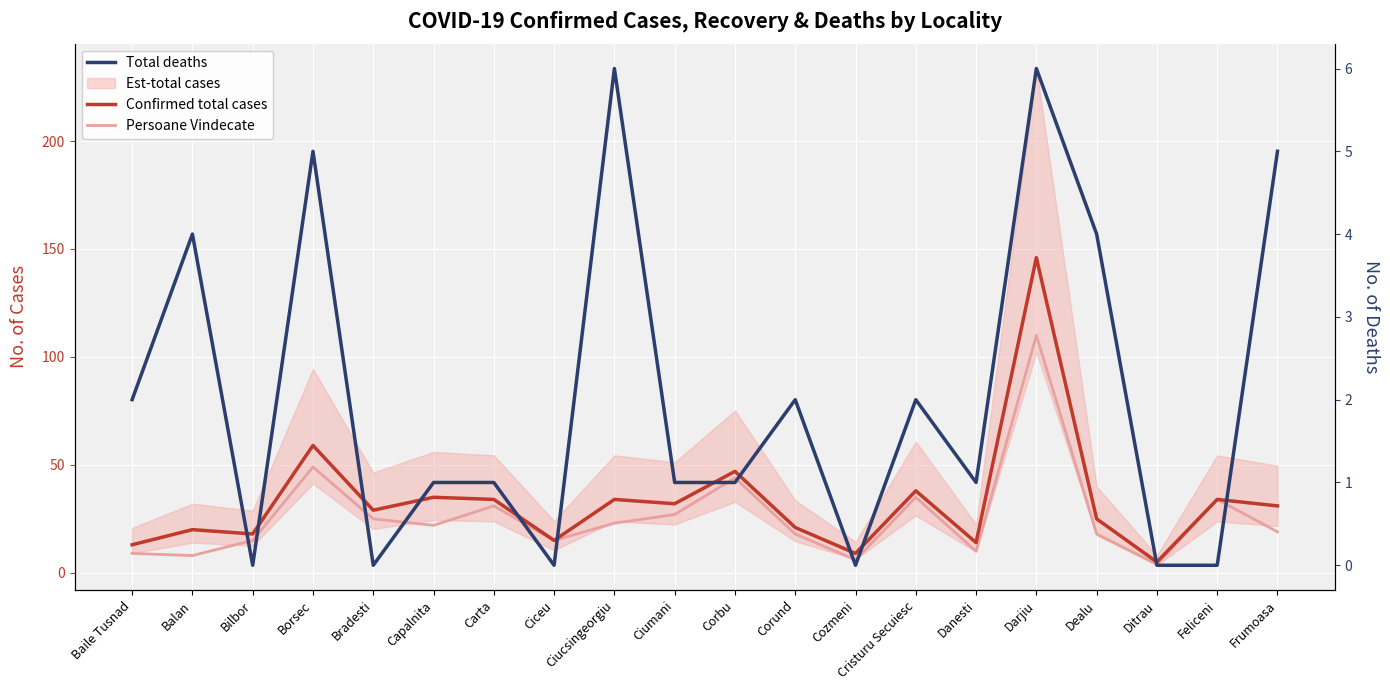

Which series has the largest total across all categories?

Confirmed total cases